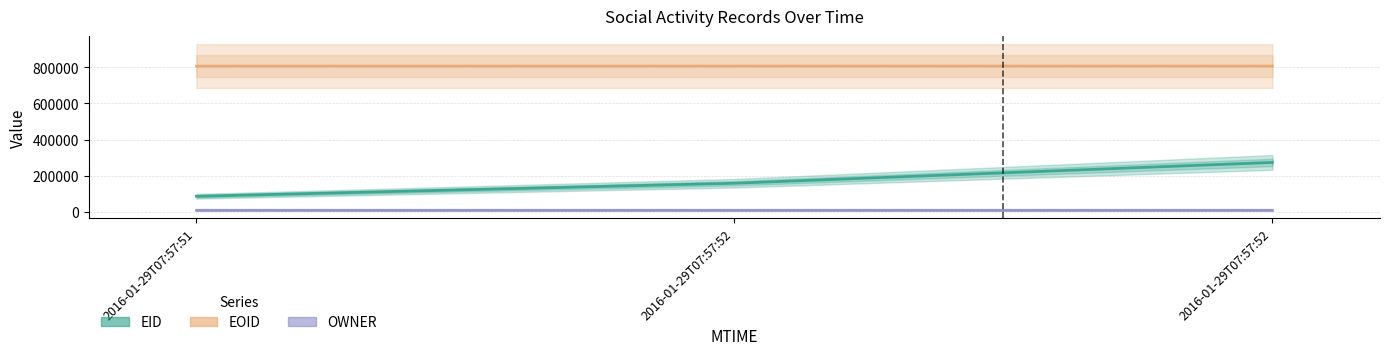

What is the value of the EOID point at the 3rd from the left?

806150